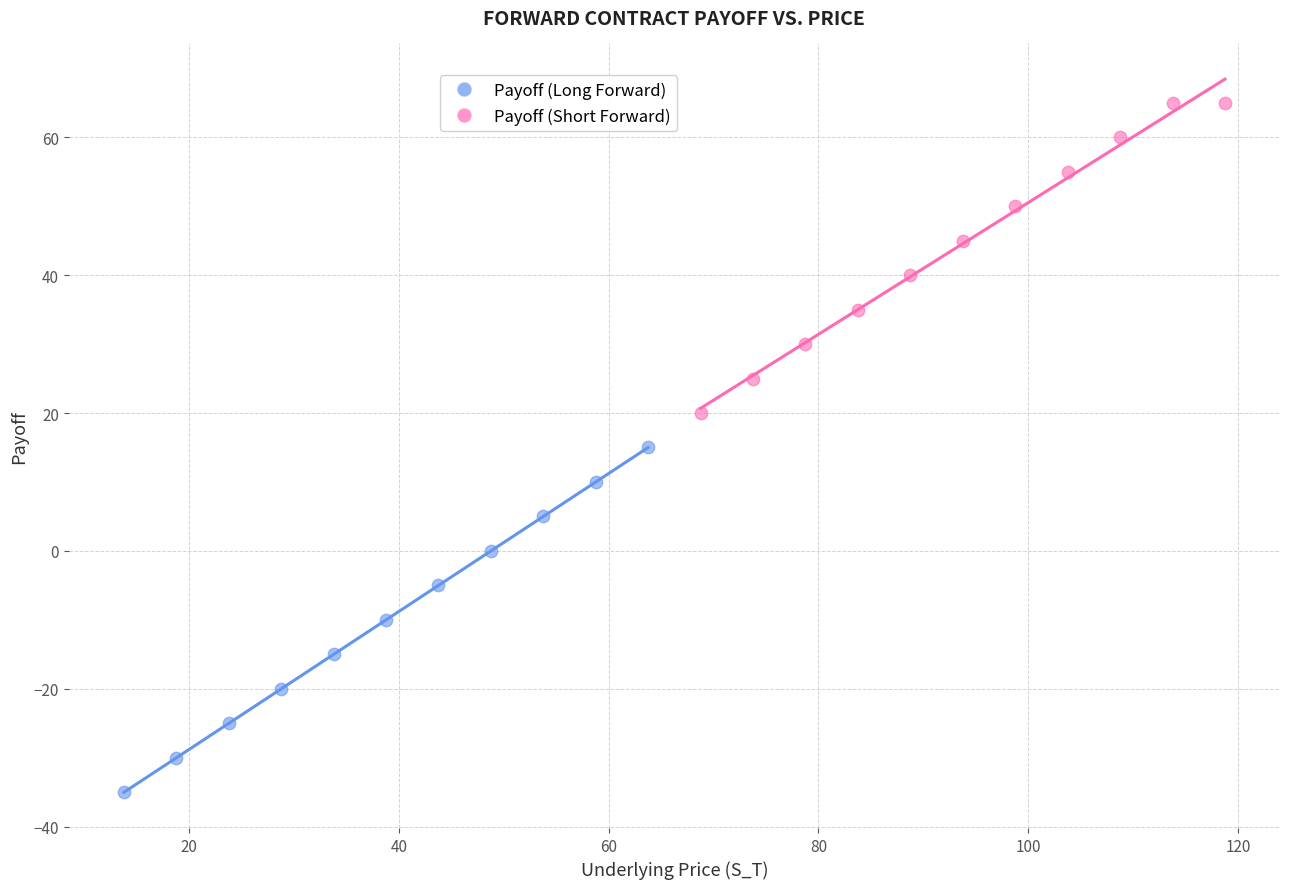

Which series reaches the maximum Y coordinate?

Payoff (Short Forward)